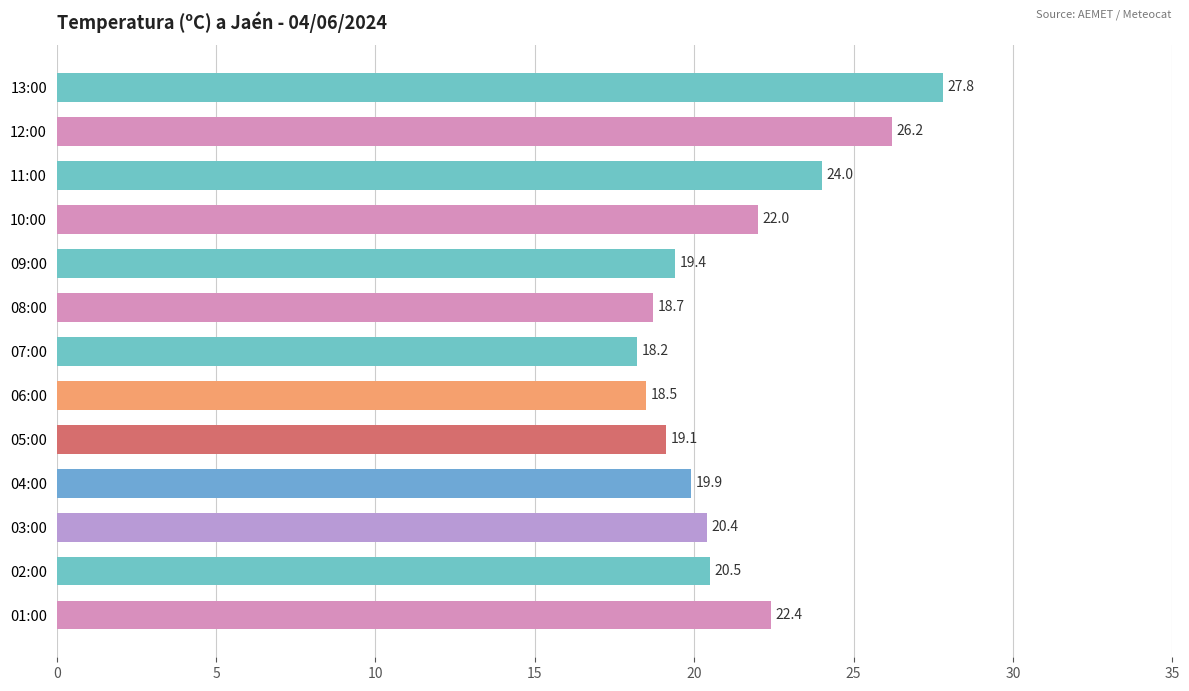

Reading top to bottom, extract all data points from this chart.

27.8	26.2	24.0	22.0	19.4	18.7	18.2	18.5	19.1	19.9	20.4	20.5	22.4